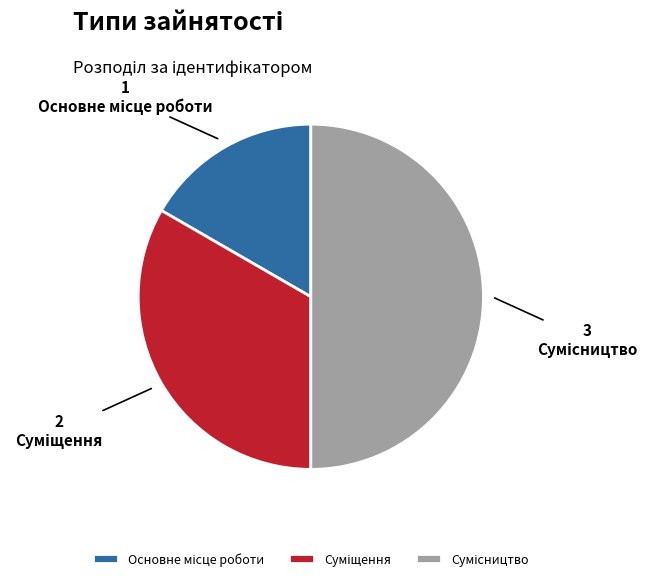

Rank the categories by value from lowest to highest.

Основне місце роботи, Суміщення, Сумісництво